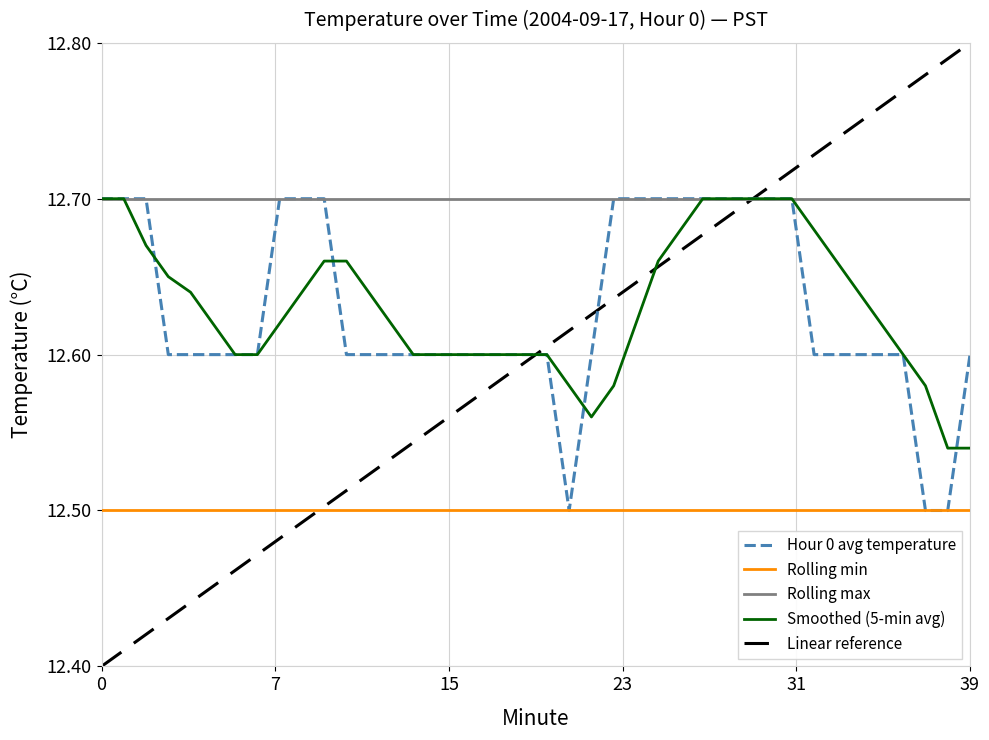

True or false: Smoothed (5-min avg) and Rolling min cross at least once.

False